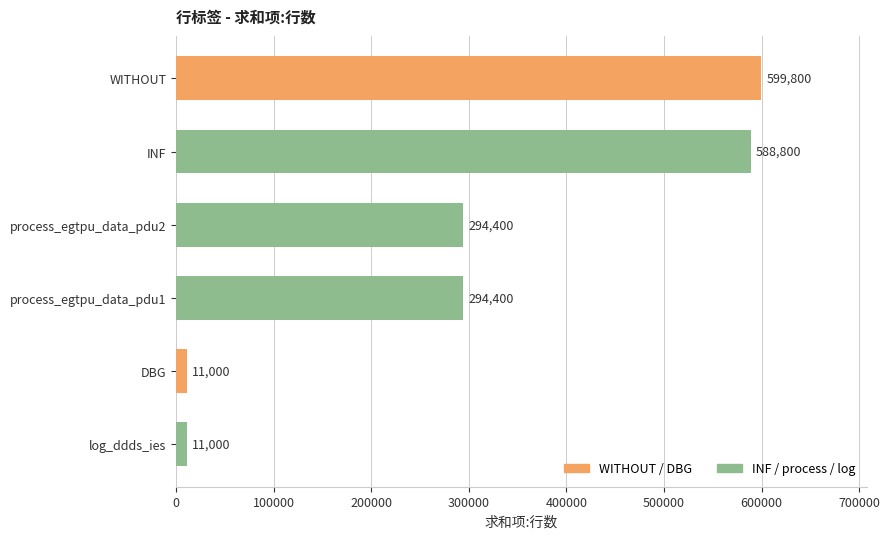

What is the ratio of the value at DBG to the value at log_ddds_ies?

1.0